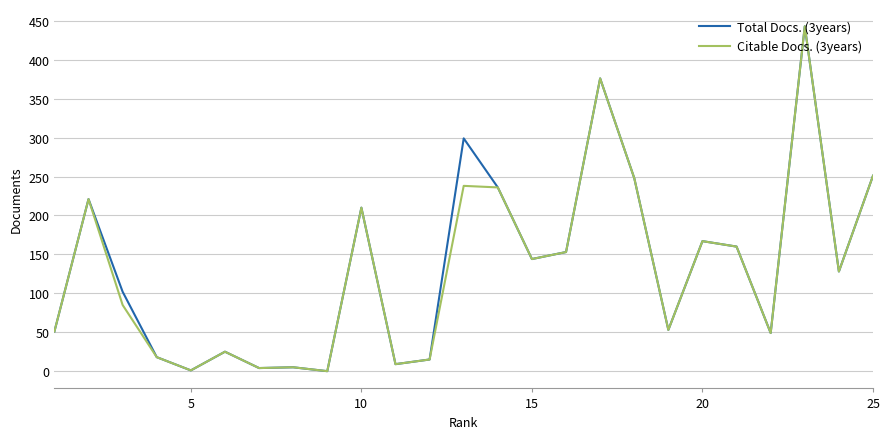

Rank the series by their average value, from highest to lowest.

Total Docs. (3years), Citable Docs. (3years)